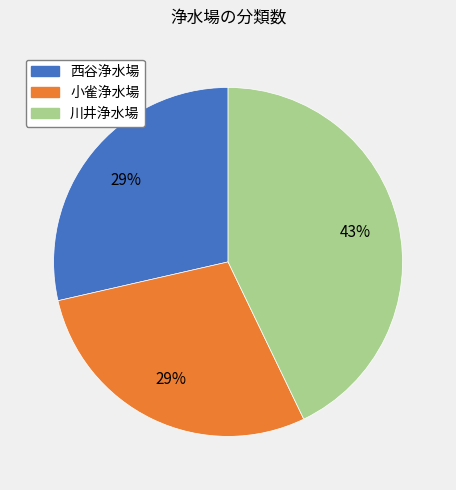

Is the sum of 西谷浄水場 and 小雀浄水場 greater than half?

Yes